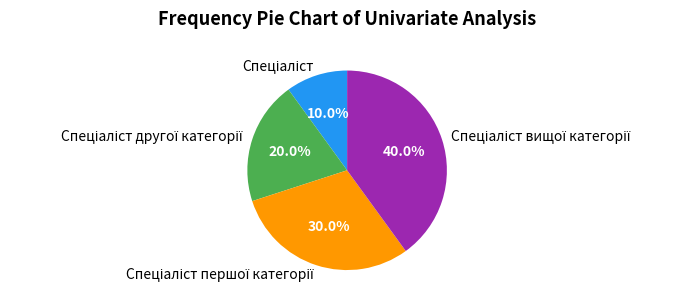

Is there any slice that represents more than half of the pie?

No